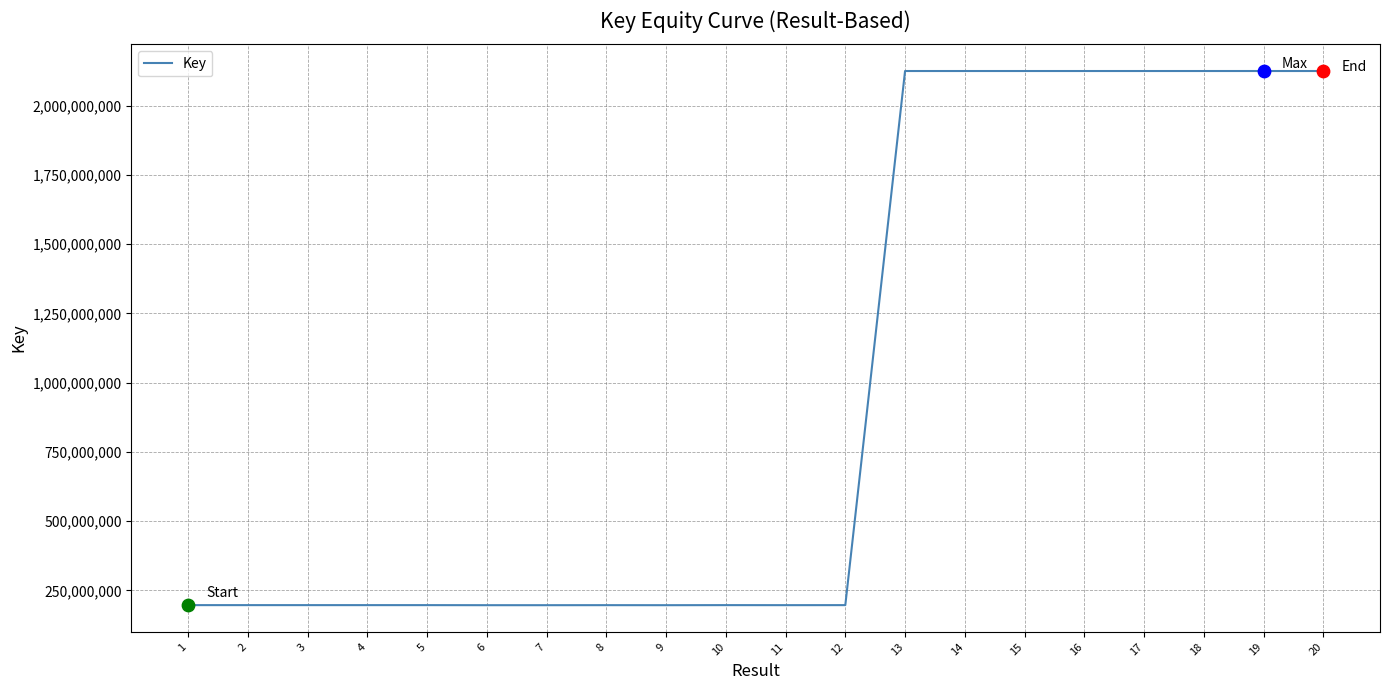

What is the change in value from 6 to 8?

+117912